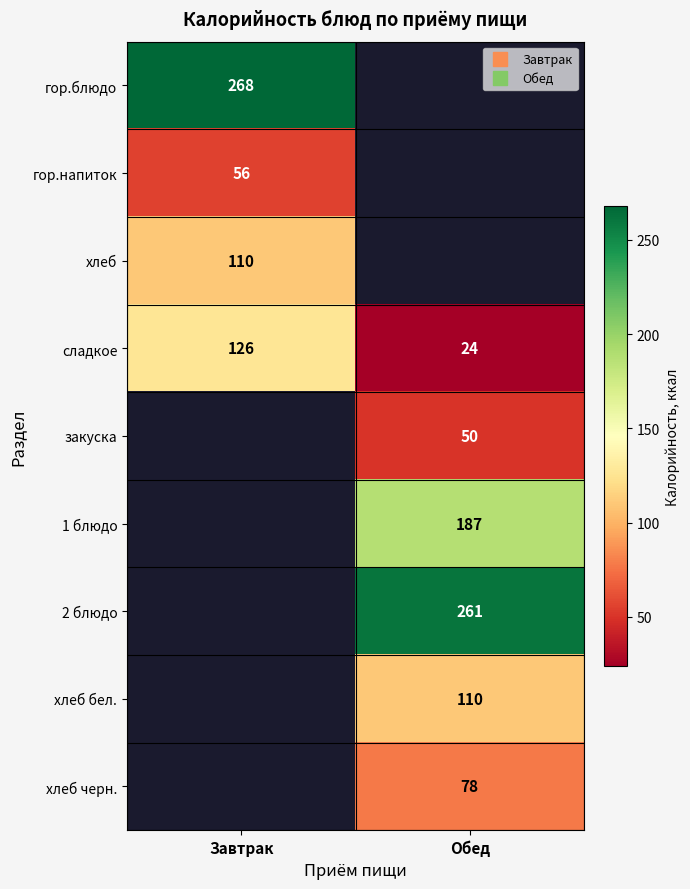

True or false: 1 блюдо has a value of 59.2 at Обед.

False